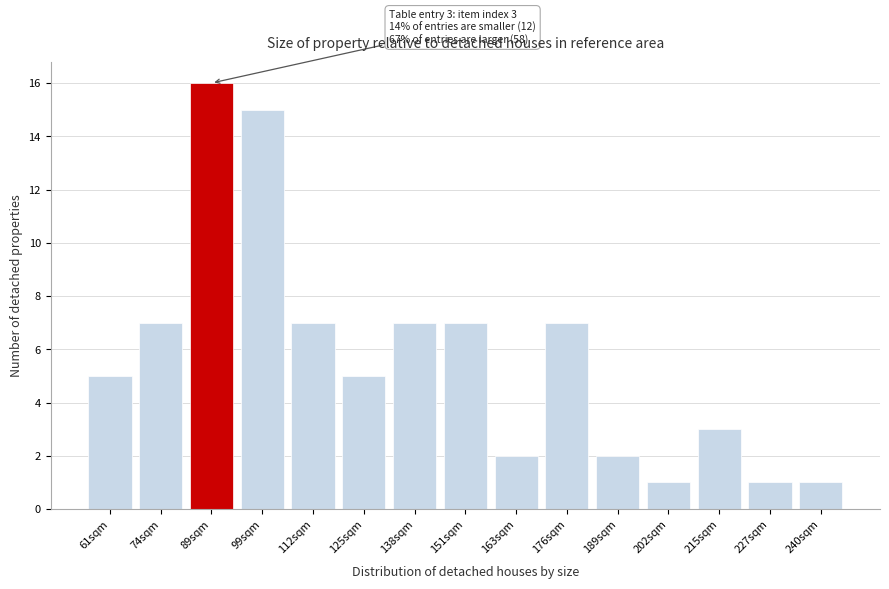

Reading right to left, what are all the values shown in this chart?

1	1	3	1	2	7	2	7	7	5	7	15	16	7	5